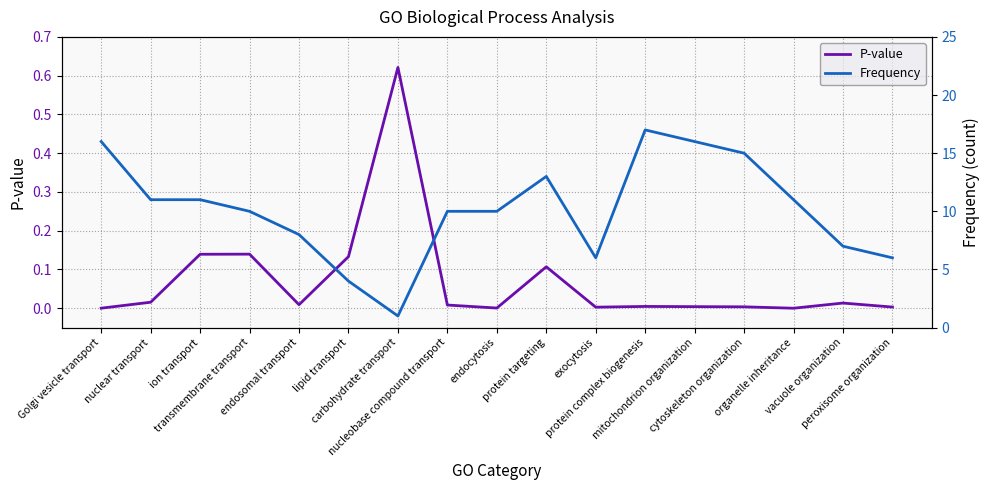

Does the chart have visible grid lines?

Yes